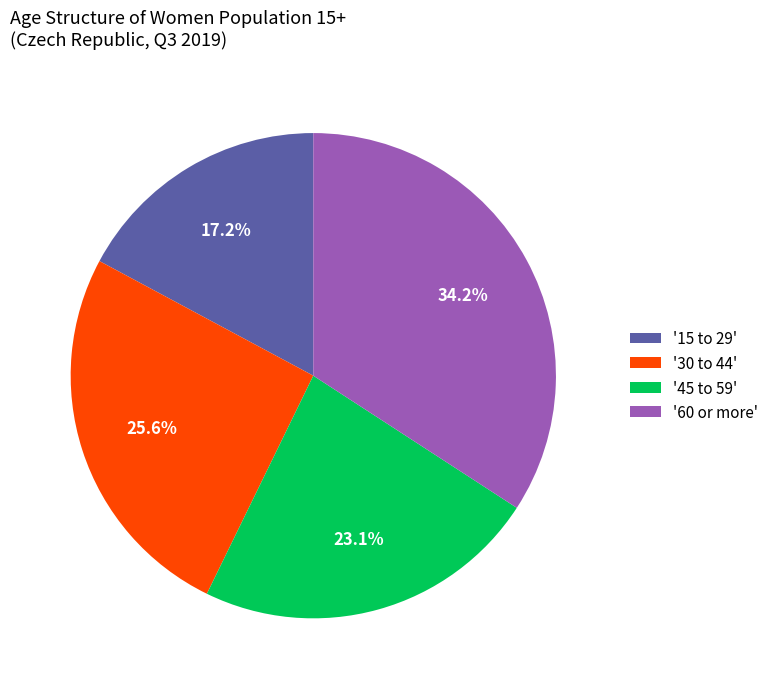

What is the smallest slice in the pie chart?

'15 to 29'